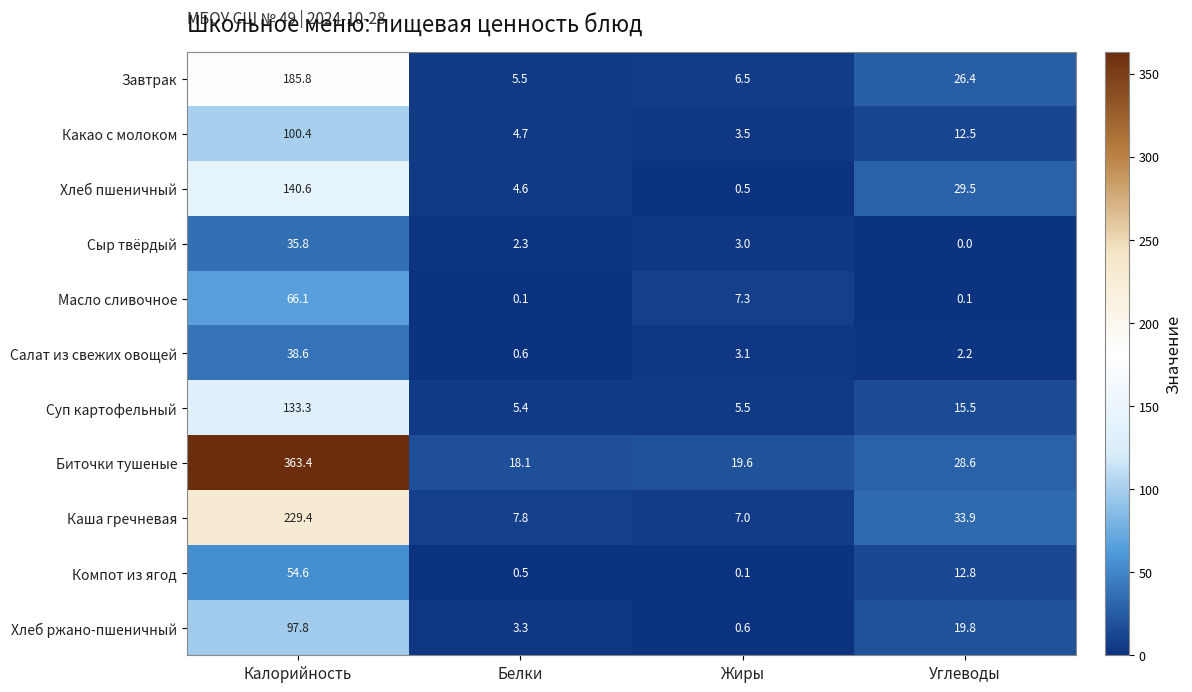

Which series has the largest total across all categories?

Биточки тушеные